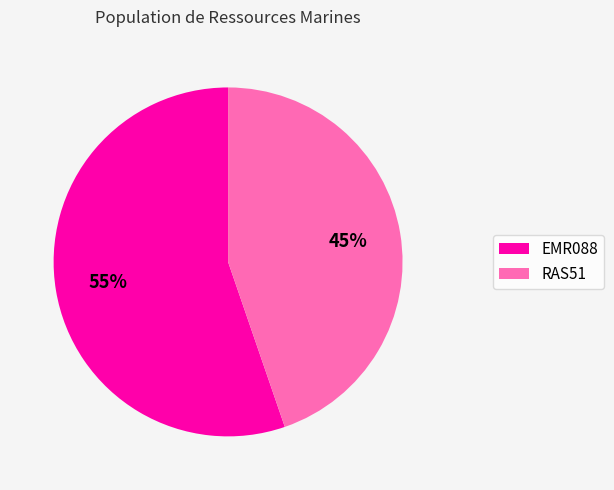

What percentage is the EMR088 slice, to the nearest percent?

55%